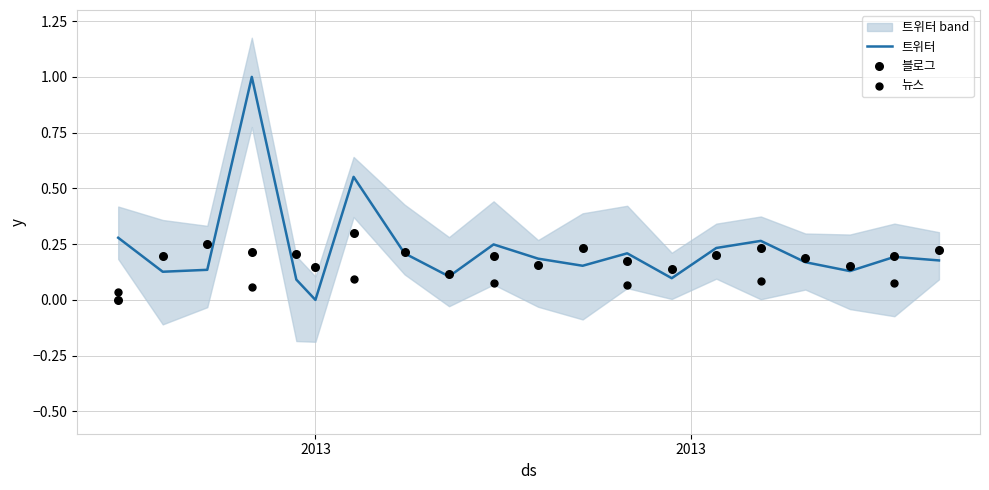

At how many categories does at least one series exceed 0?

20